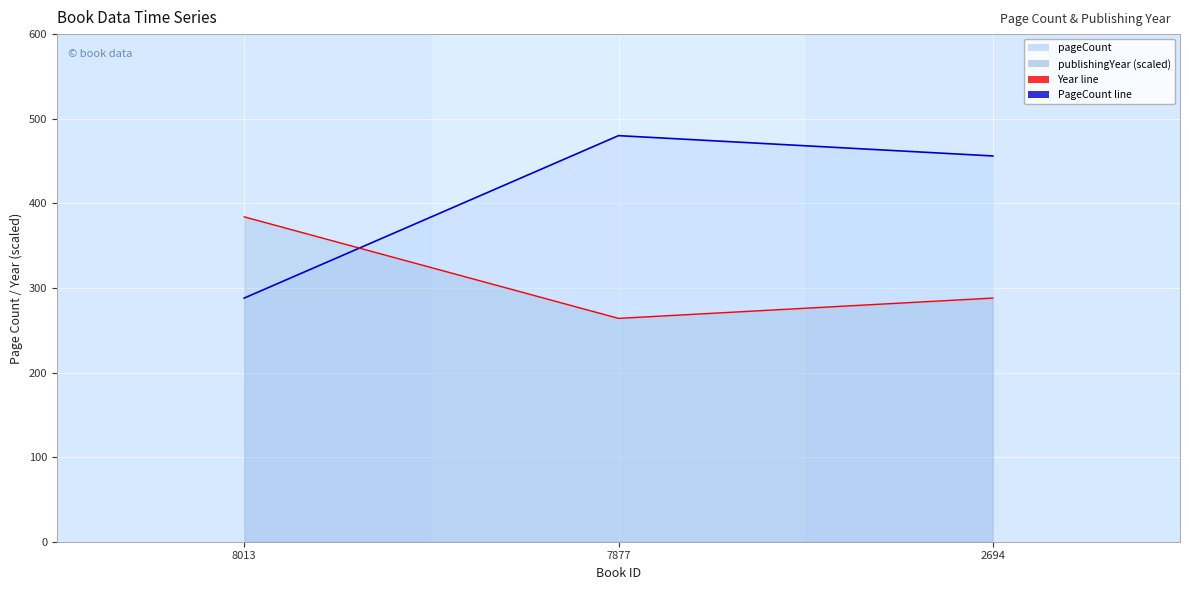

What is the approximate value of pageCount line at 2694?

456